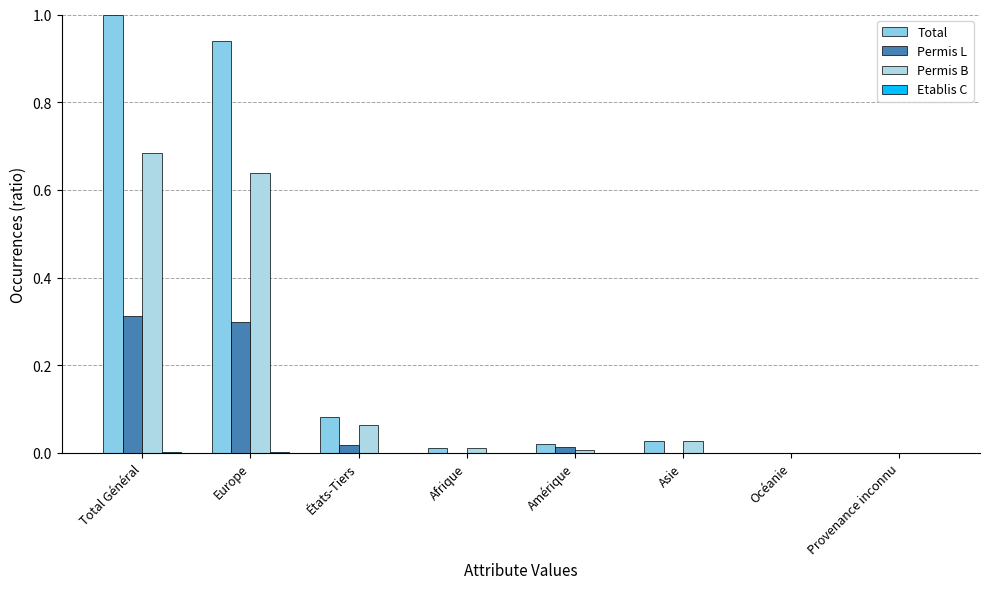

Are the bars grouped side by side (vs. stacked)?

Yes